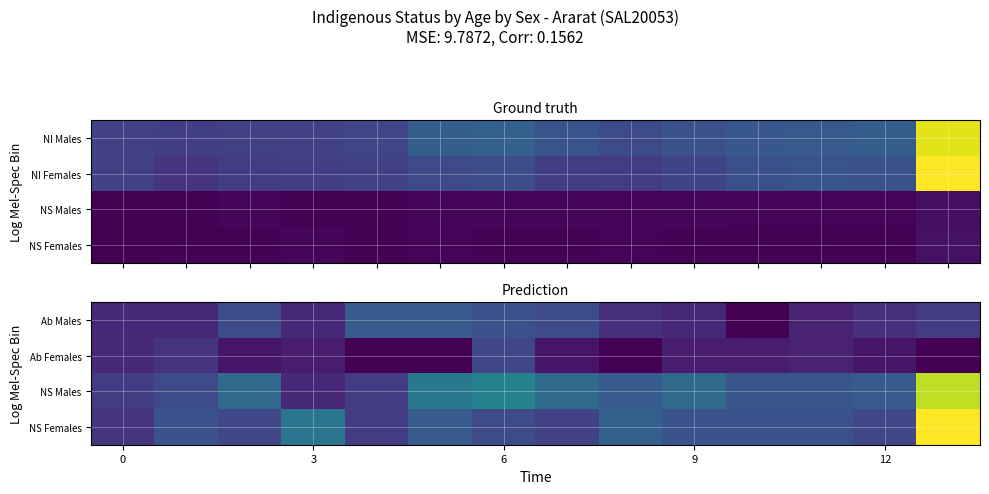

How many categories are shown in the chart?

14